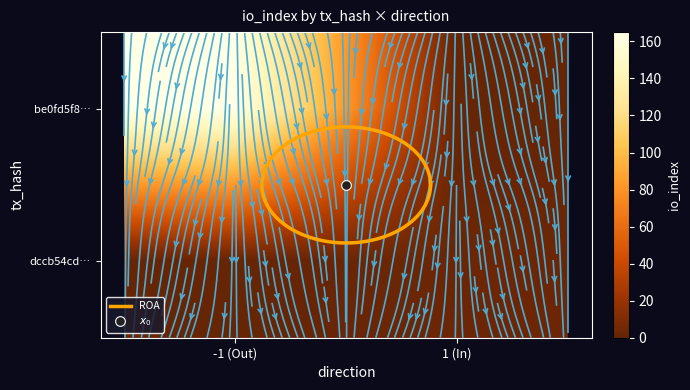

What is the average value of the be0fd5f88fdd1009b95c41b5b13c641174ca207 series?

82